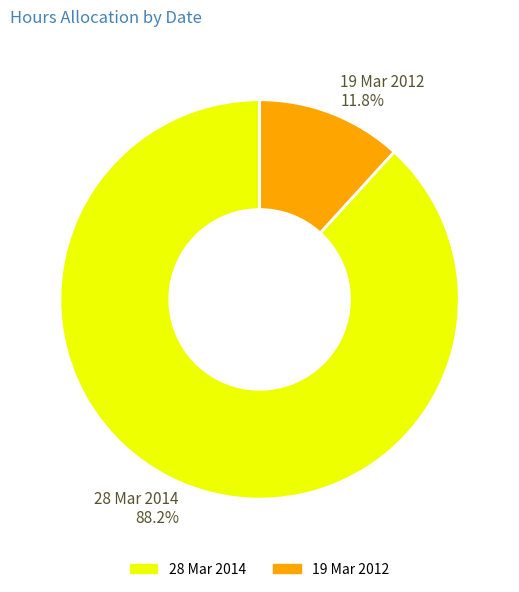

Between 28 Mar 2014 and 19 Mar 2012, which is larger?

28 Mar 2014